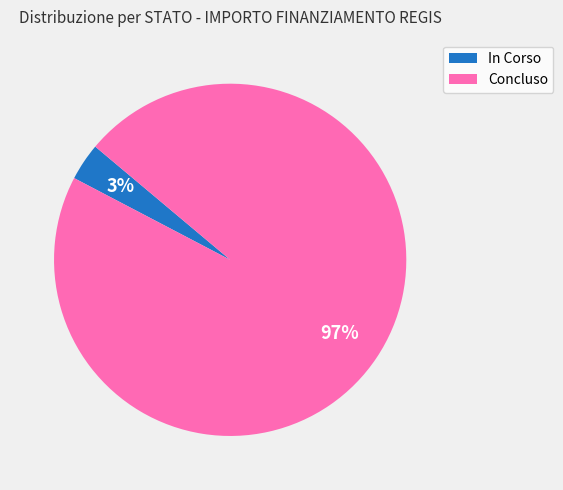

Which slice is the smallest?

In Corso